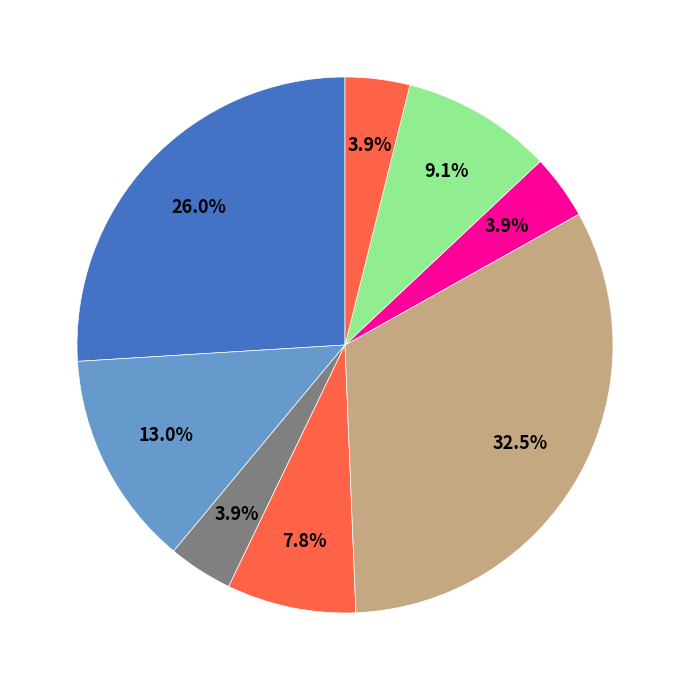

How many segments does this pie chart have?

8